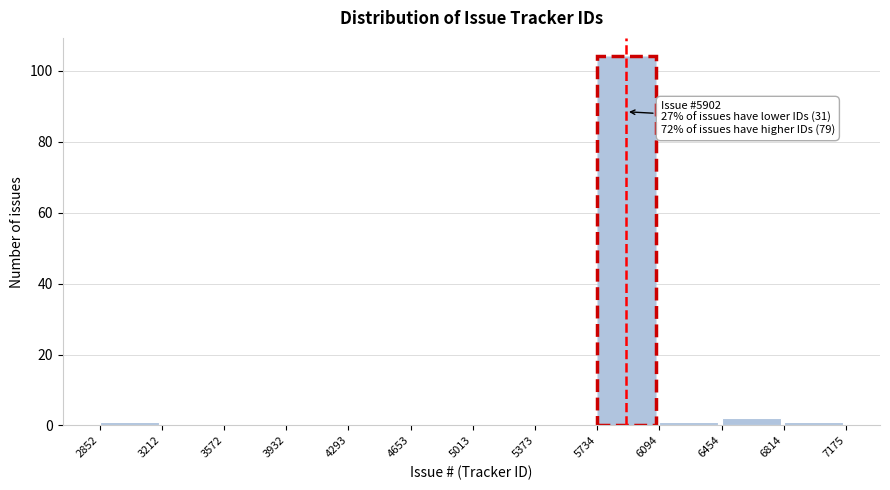

Over which range of the x-axis is the bar tallest?

5734 to 6094